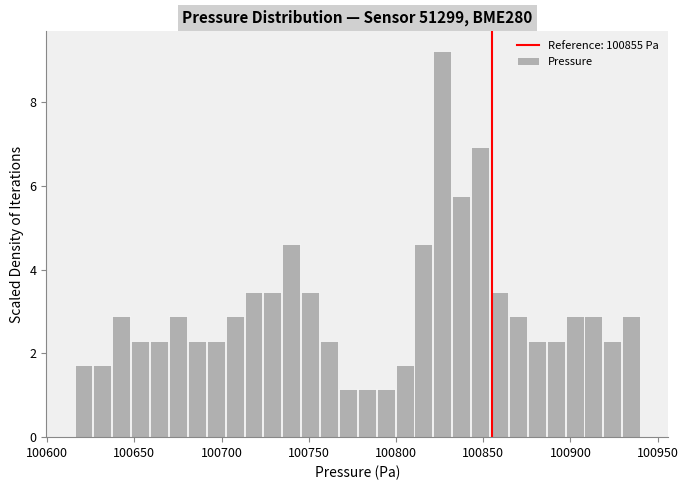

Around what value on the x-axis is the tallest bar? Give the approximate position of its centre, as read against the axis.

100825